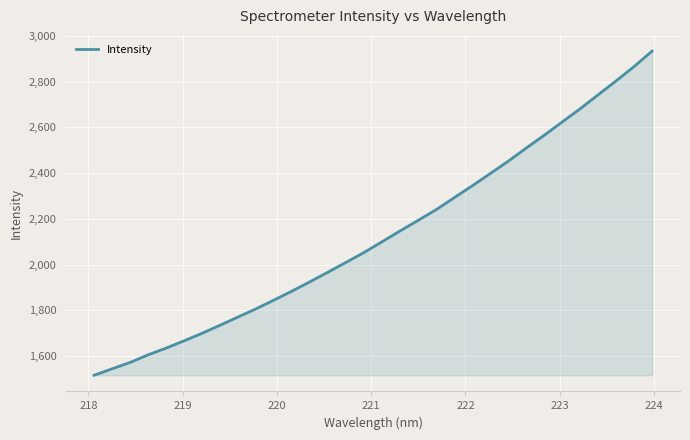

What is the difference between the maximum and minimum values?

1416.6